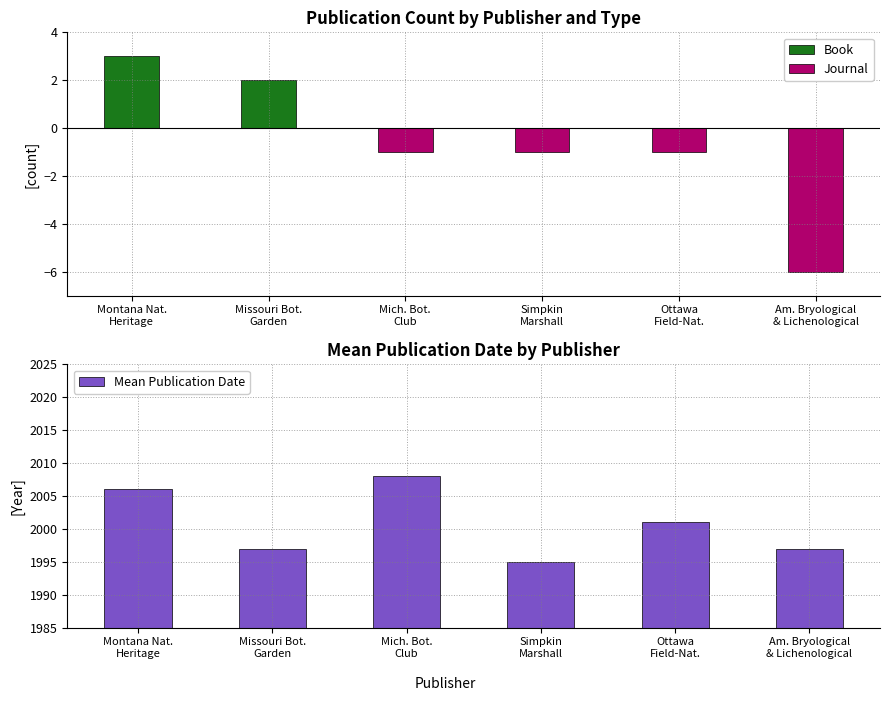

What is the difference between the maximum and minimum values in the Mean Publication Date series?

13